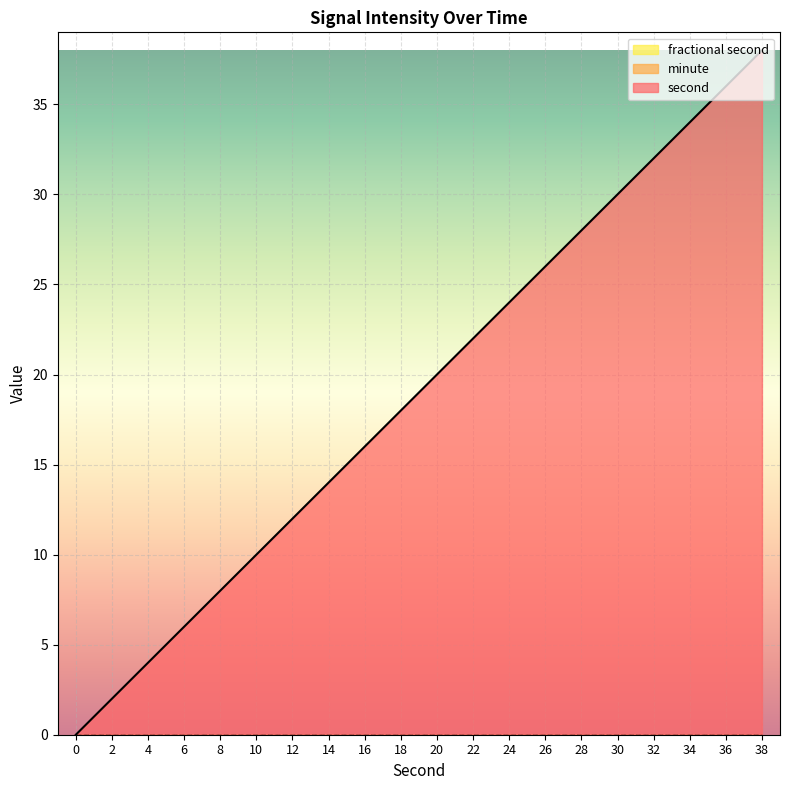

Reading left to right, transcribe all the data shown in this chart.

second: 0	2	4	6	8	10	12	14	16	18	20	22	24	26	28	30	32	34	36	38
minute: 0	0	0	0	0	0	0	0	0	0	0	0	0	0	0	0	0	0	0	0
fractional second: 0	0	0	0	0	0	0	0	0	0	0	0	0	0	0	0	0	0	0	0